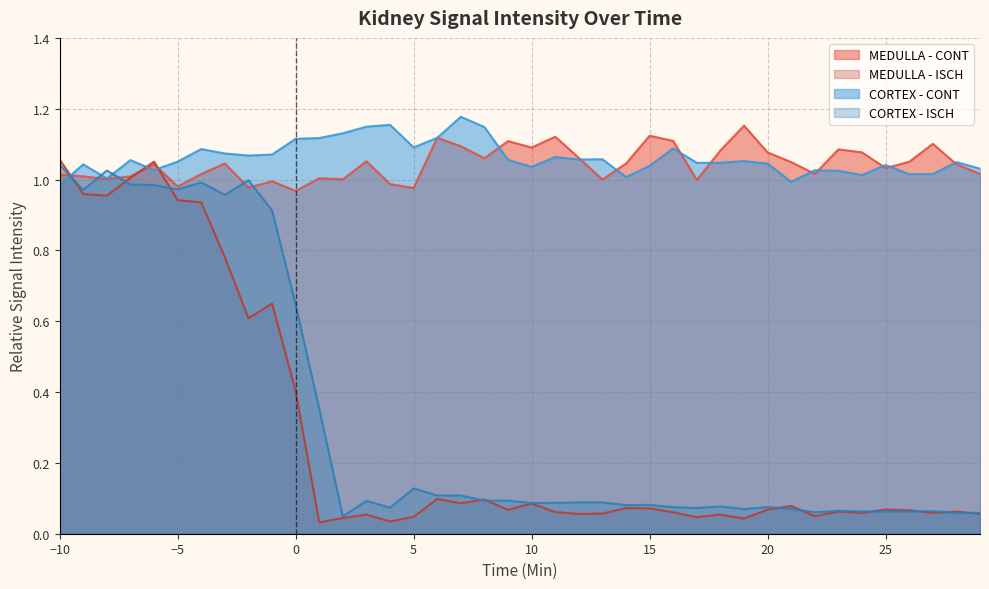

What value does the CORTEX - CONT series have at 23?

1.0